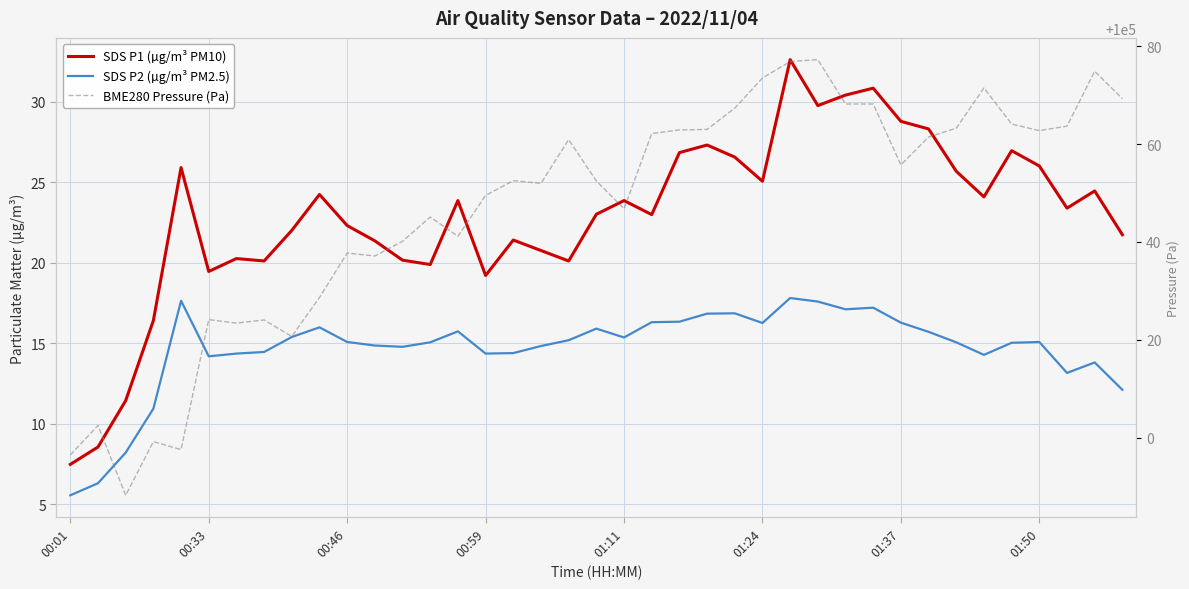

The BME280 Pressure (Pa) series shows 56857.8 at 14. True or false?

False